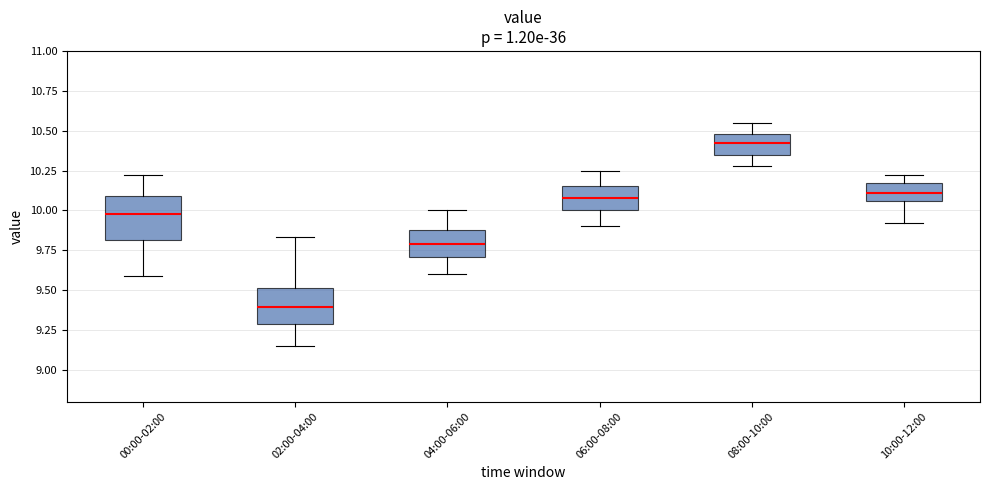

Reading left to right, read every box against the y-axis: the position of its median line, the range the box covers, and the ends of its whiskers. The values are not printed on the chart, so give them approximately, as read against the axis.

00:00-02:00: median 10.00, box 9.80 to 10.10, whiskers 9.60 to 10.20
02:00-04:00: median 9.40, box 9.30 to 9.50, whiskers 9.15 to 9.85
04:00-06:00: median 9.80, box 9.70 to 9.90, whiskers 9.60 to 10.00
06:00-08:00: median 10.10, box 10.00 to 10.15, whiskers 9.90 to 10.25
08:00-10:00: median 10.40, box 10.35 to 10.50, whiskers 10.30 to 10.55
10:00-12:00: median 10.10, box 10.05 to 10.15, whiskers 9.90 to 10.20